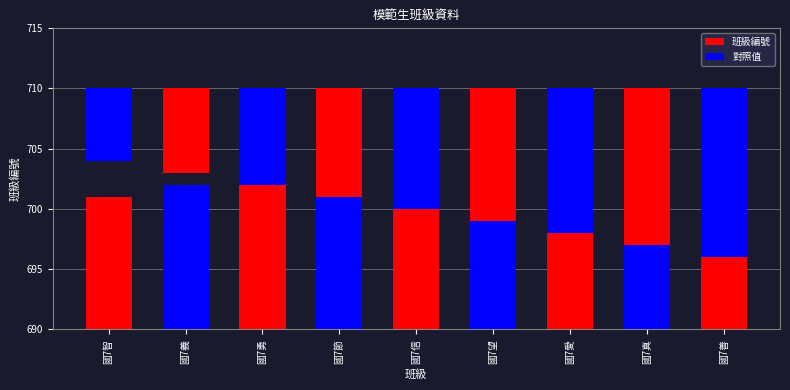

The 對照值 series shows -8 at 國7真. True or false?

False